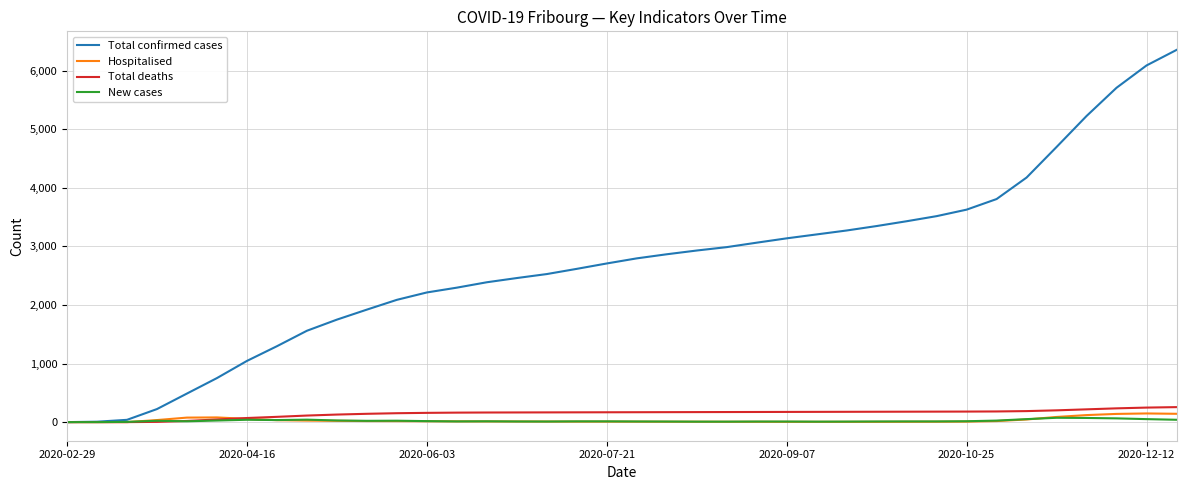

Which series has the largest range (max minus min)?

Total confirmed cases